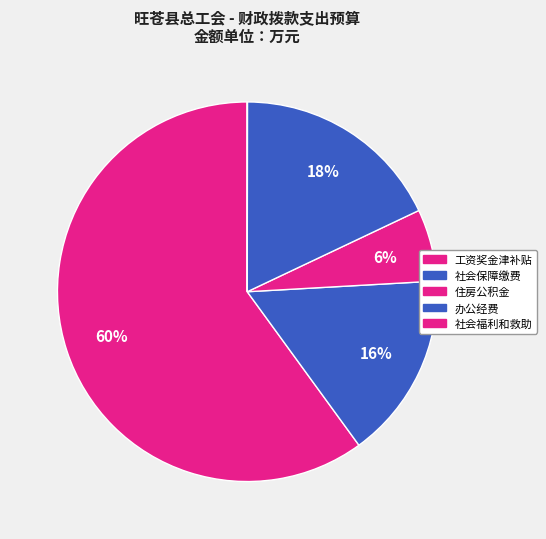

Is there any slice that represents more than half of the pie?

Yes